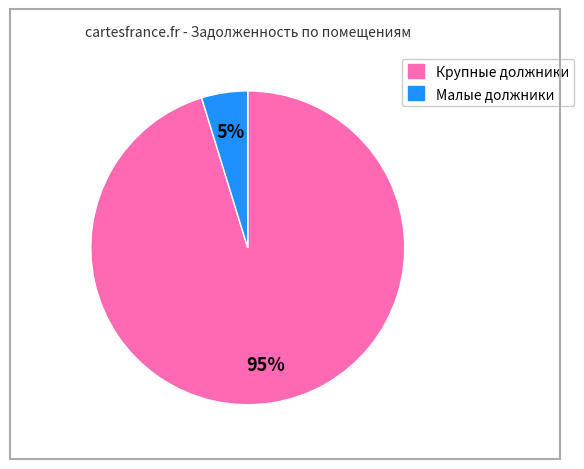

Is there any slice that represents more than half of the pie?

Yes